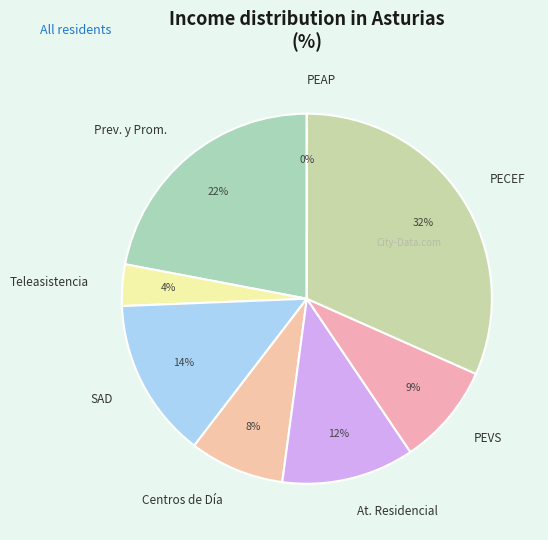

Is the sum of Centros de Día and PEVS greater than half?

No